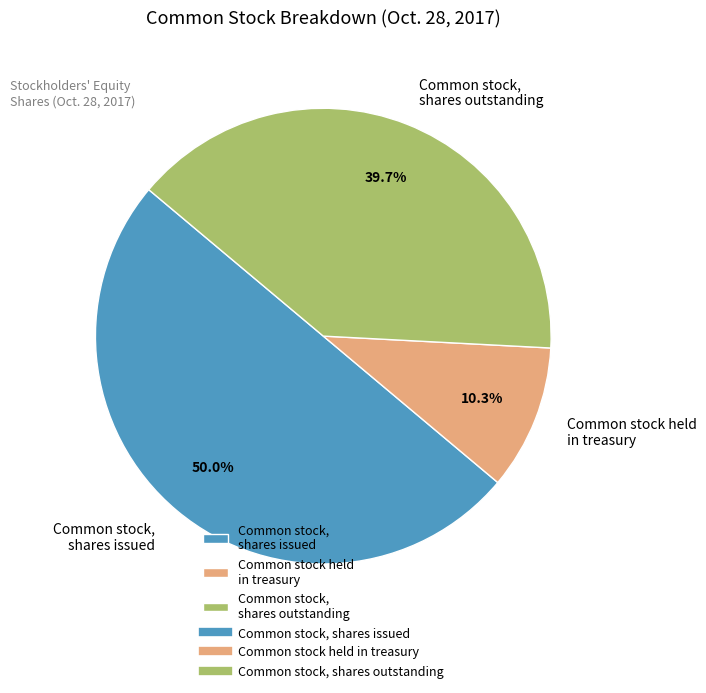

Which category has the smallest portion of the pie?

Common stock held in treasury